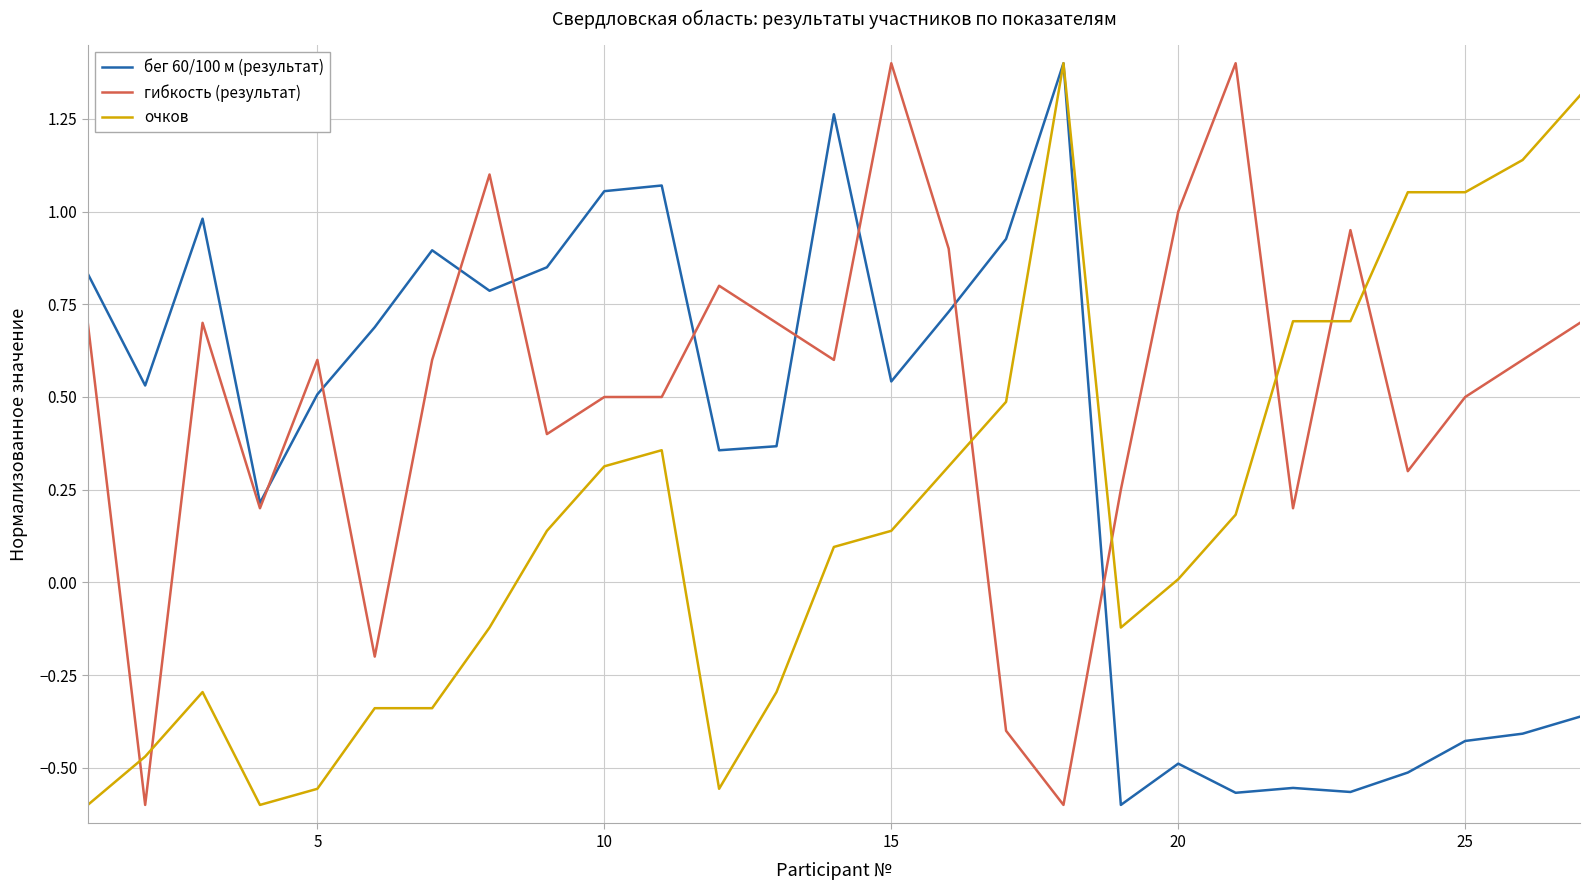

Which series has the largest total across all categories?

гибкость (результат)